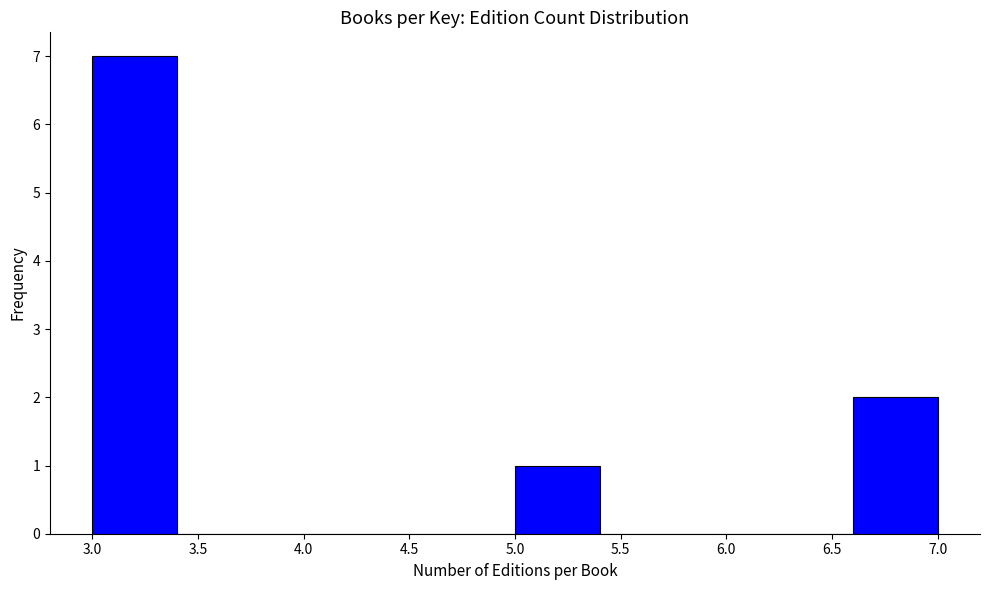

Reading left to right, list every bar in this chart as the range it spans on the x-axis followed by its height. The values are not printed on the chart, so give them approximately, as read against the axis.

3.0 to 3.4: 7
3.4 to 3.8: 0
3.8 to 4.2: 0
4.2 to 4.6: 0
4.6 to 5.0: 0
5.0 to 5.4: 1
5.4 to 5.8: 0
5.8 to 6.2: 0
6.2 to 6.6: 0
6.6 to 7.0: 2